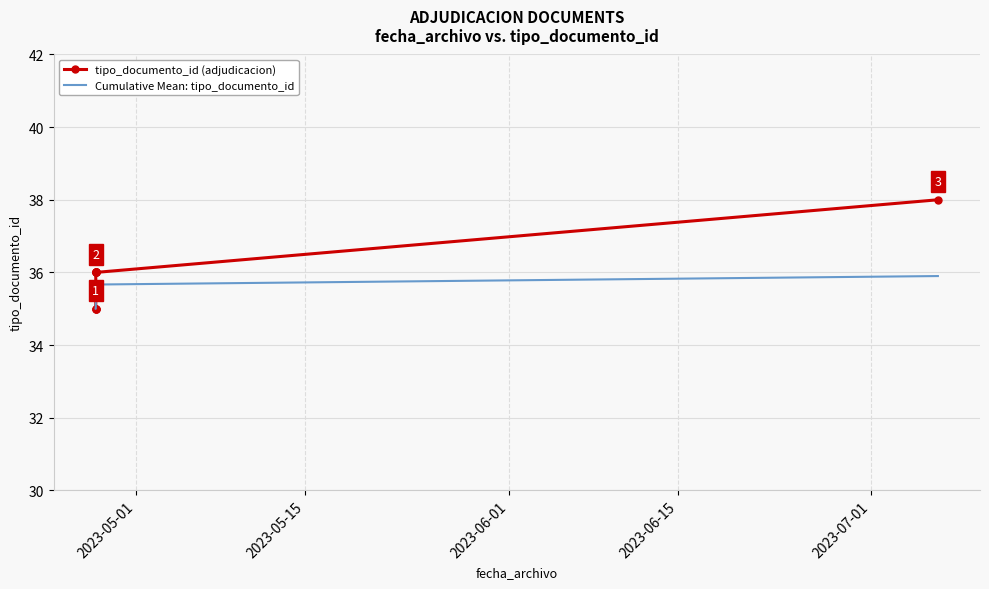

Which series has the largest range (max minus min)?

tipo_documento_id (adjudicacion)